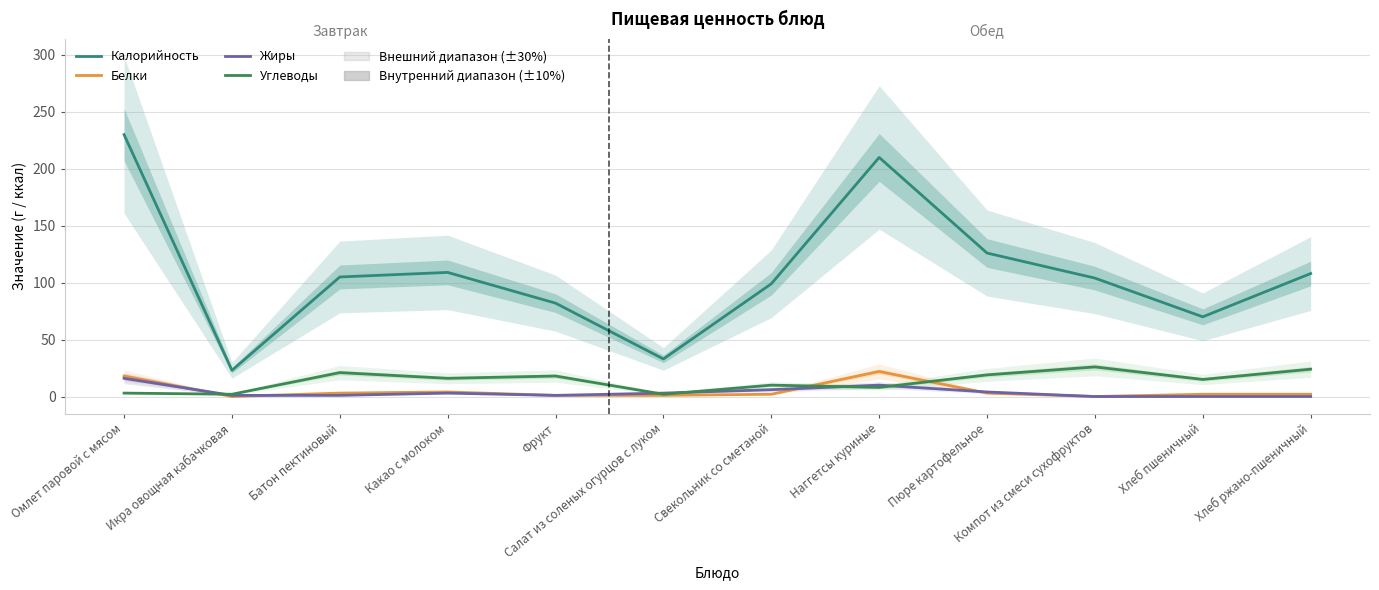

What is the value of the Углеводы point at the 8th from the left?

8